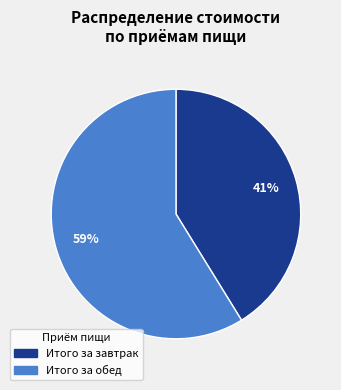

Is there any slice that represents more than half of the pie?

Yes